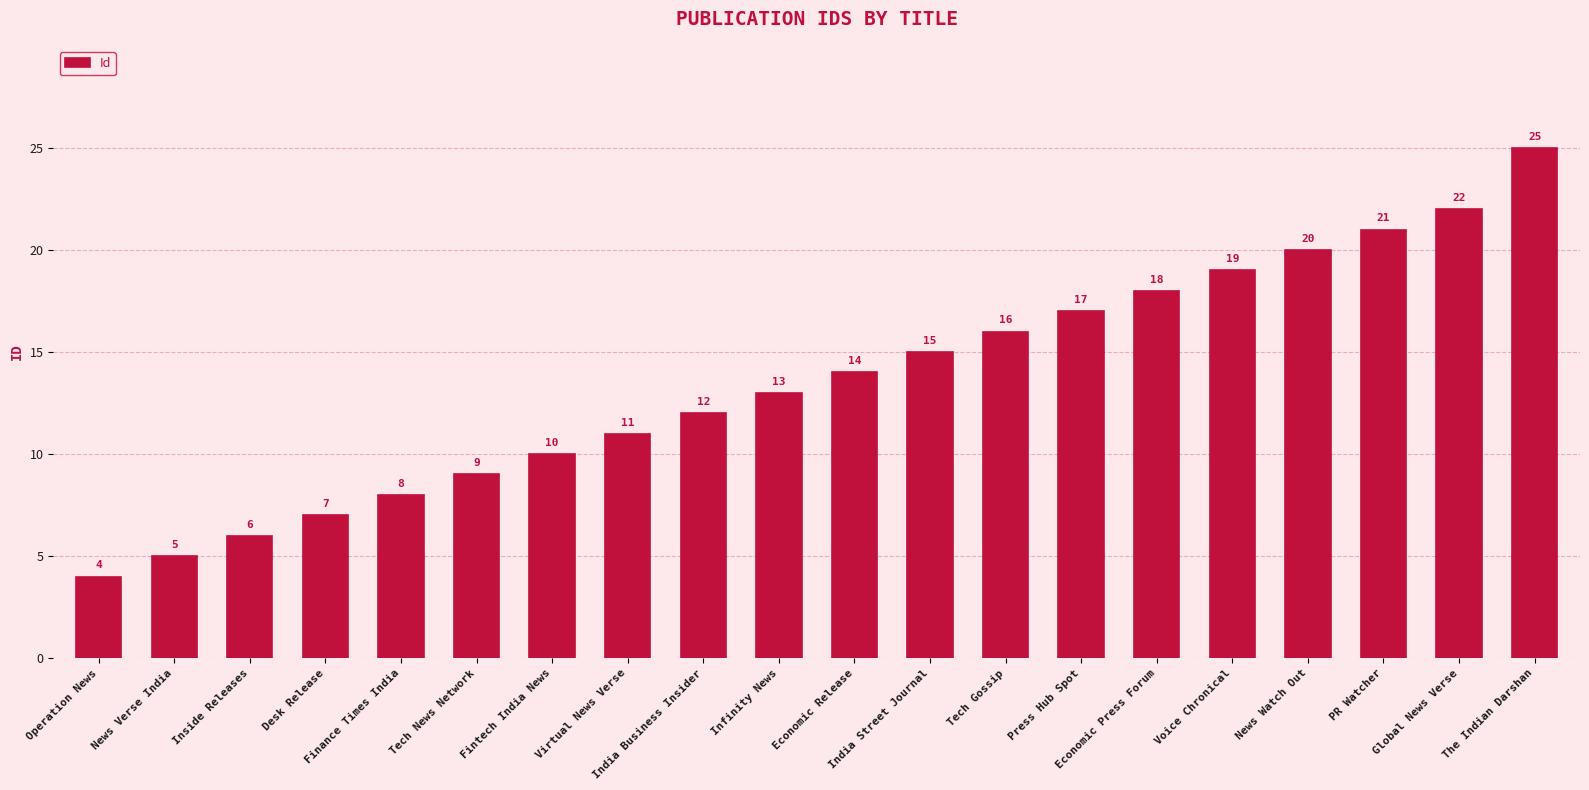

Does the chart contain stacked bars?

No